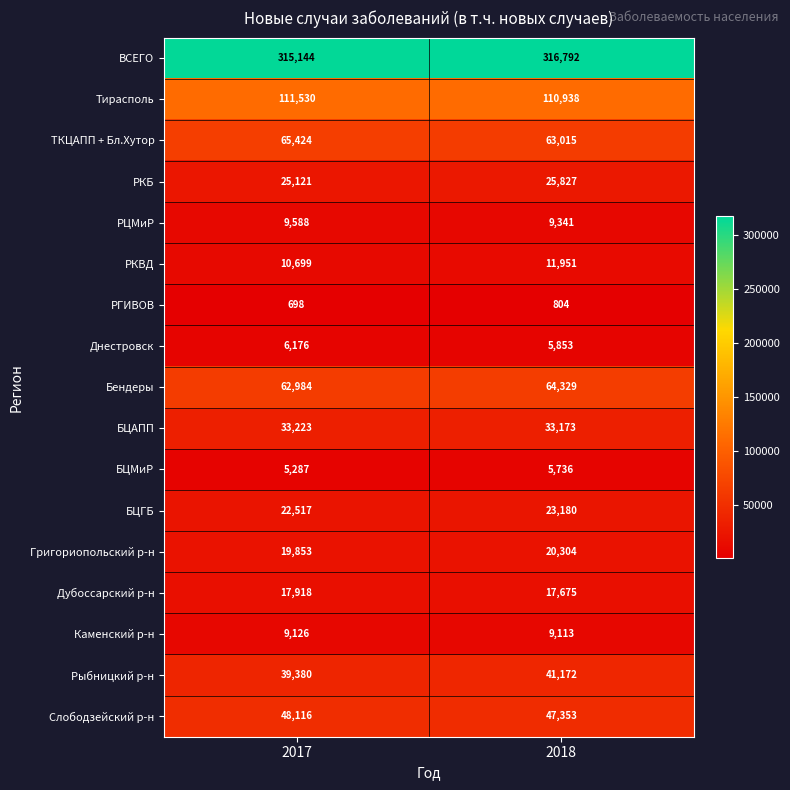

What is the total value across all series at 2017?

802784